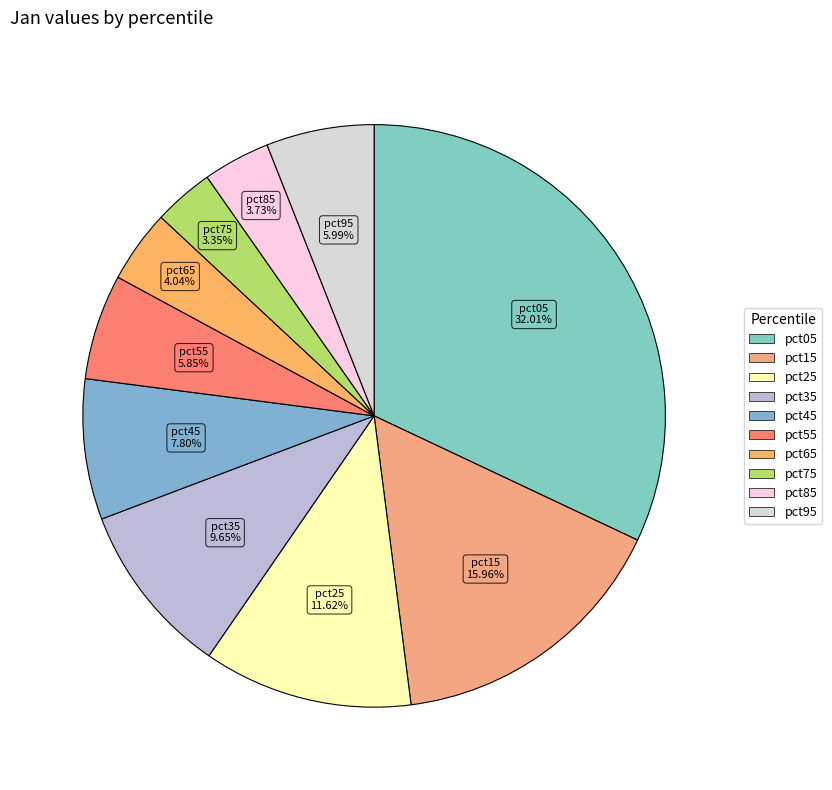

How many segments does this pie chart have?

10